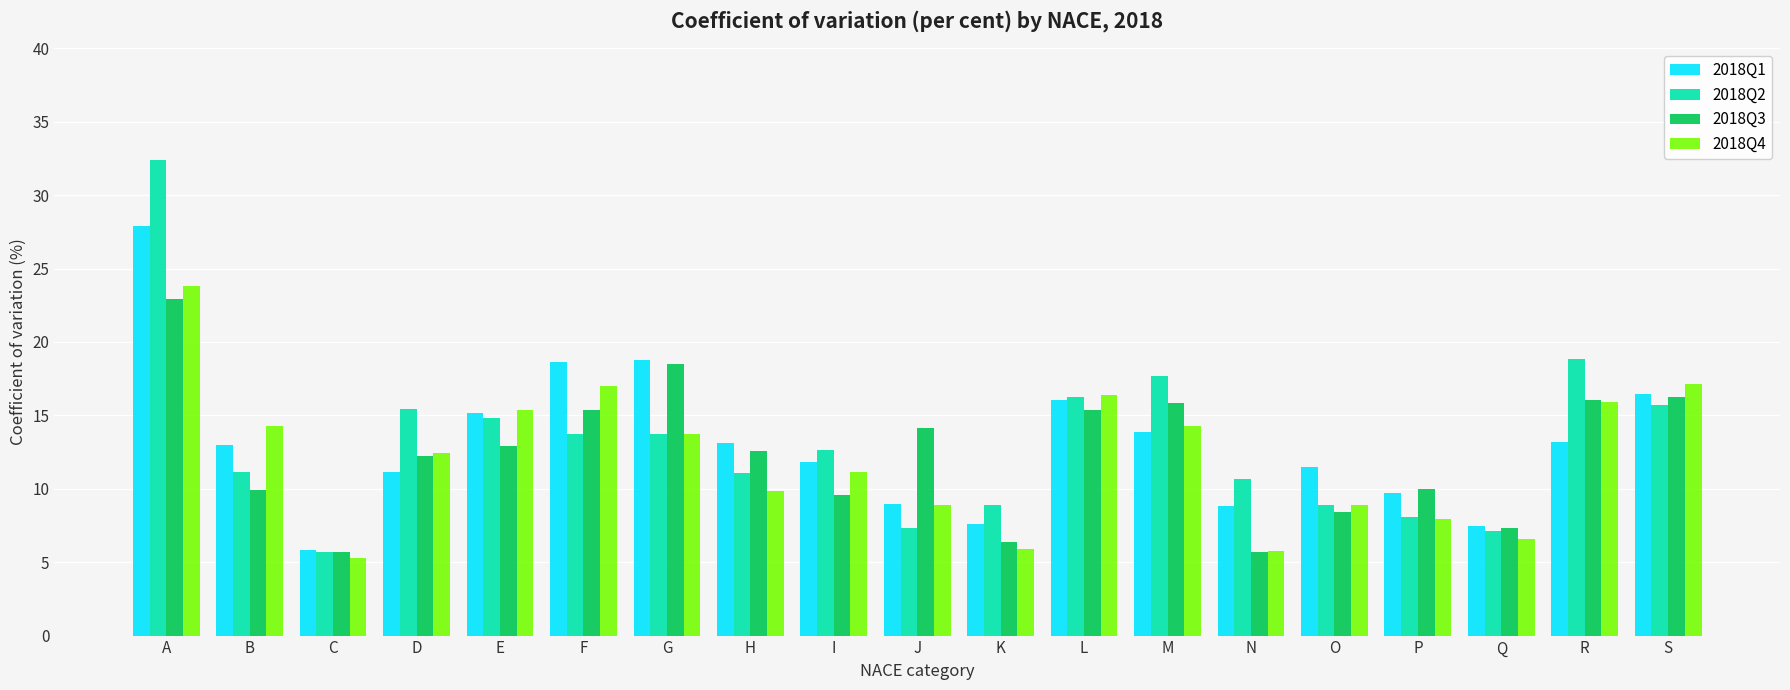

Is the value of 2018Q4 at H greater than the value of 2018Q3 at G?

No